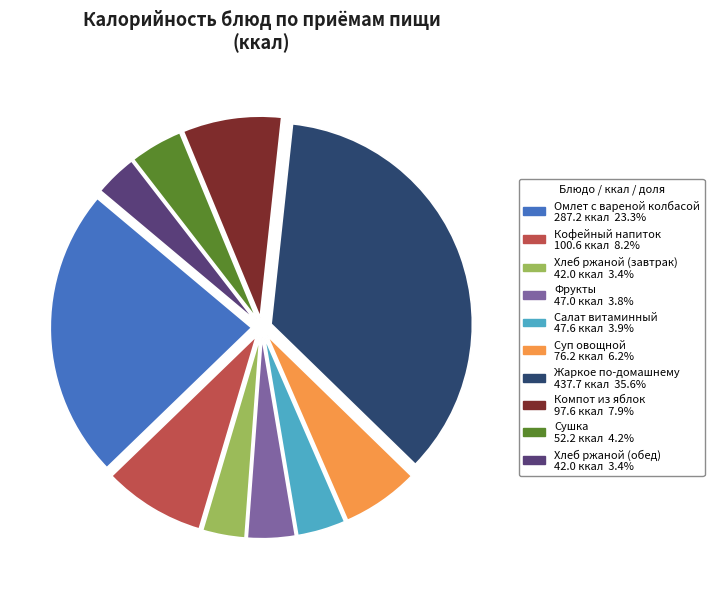

Is Жаркое по-домашнему the majority of the pie?

No